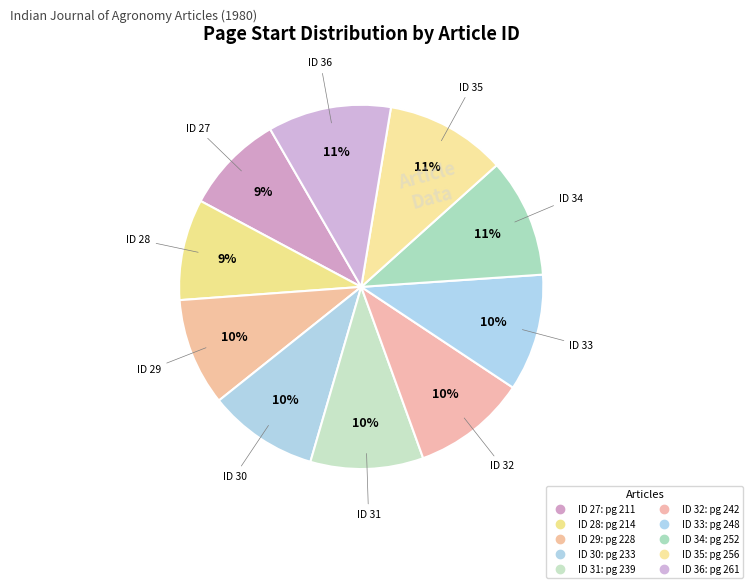

How many slices are in this pie chart?

10